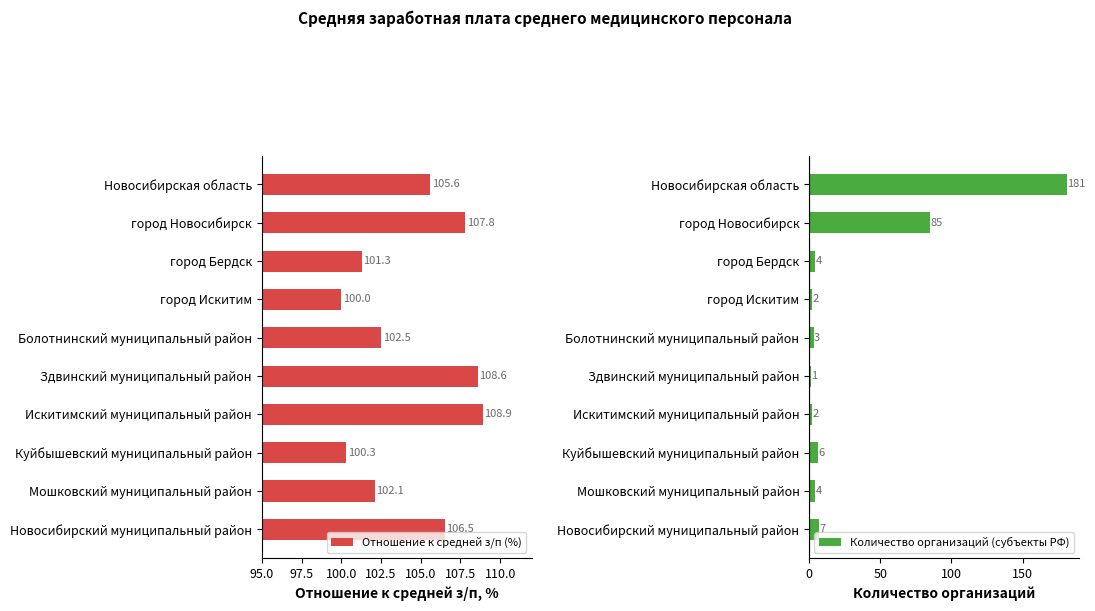

The Отношение к средней з/п (%) series shows 26.3 at Новосибирская область. True or false?

False